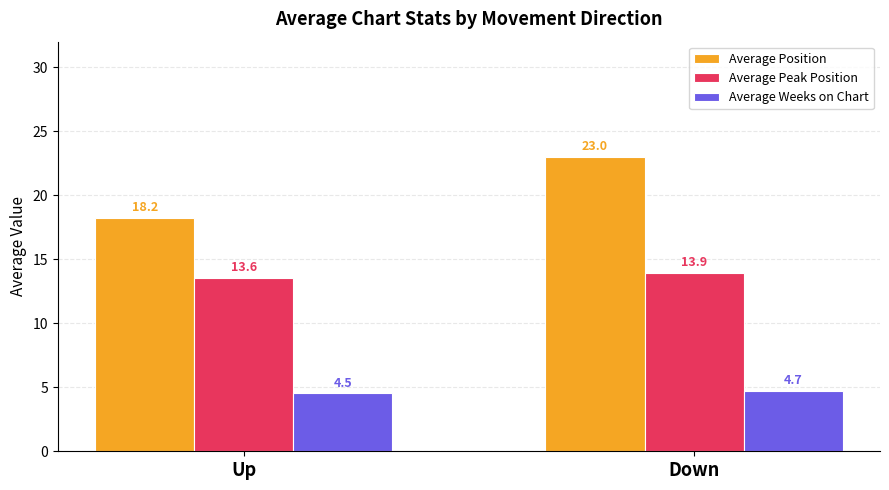

What is the difference between the maximum and minimum values in the Average Position series?

4.8